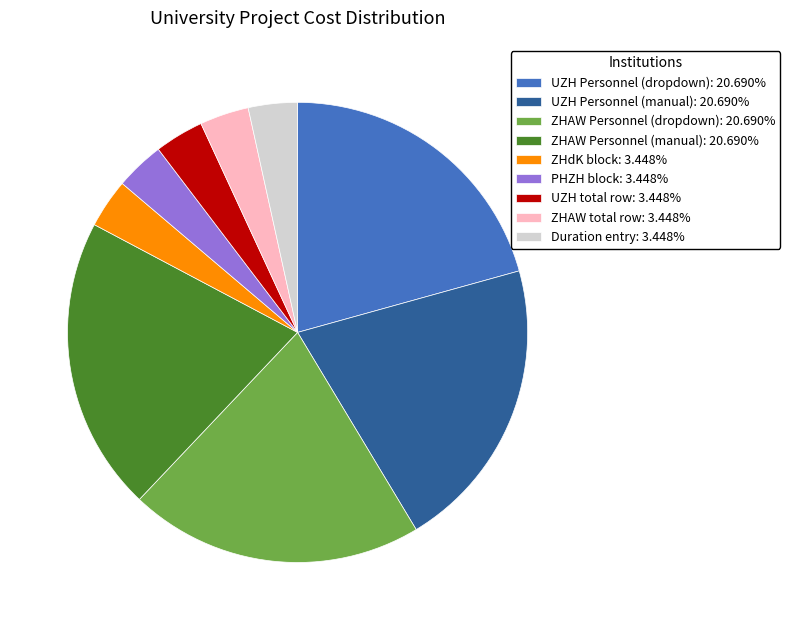

Is the sum of ZHAW Personnel (manual): 20.690% and ZHAW Personnel (dropdown): 20.690% greater than half?

No